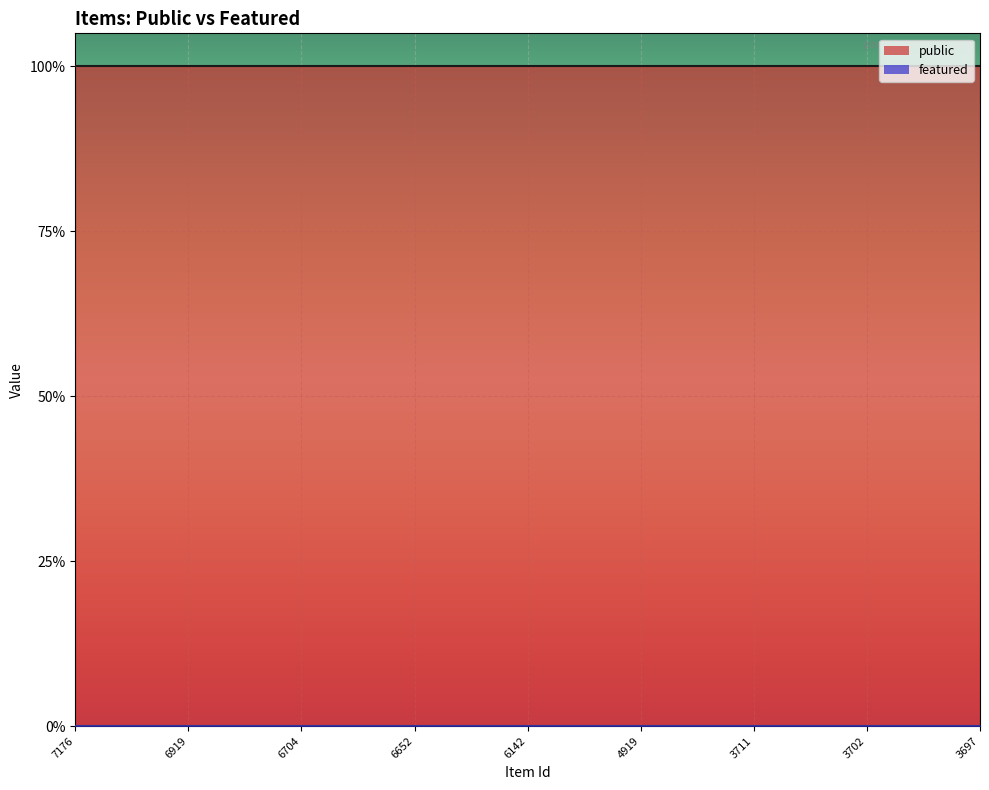

Is the value of featured at 3702 greater than the value of public at 6652?

No